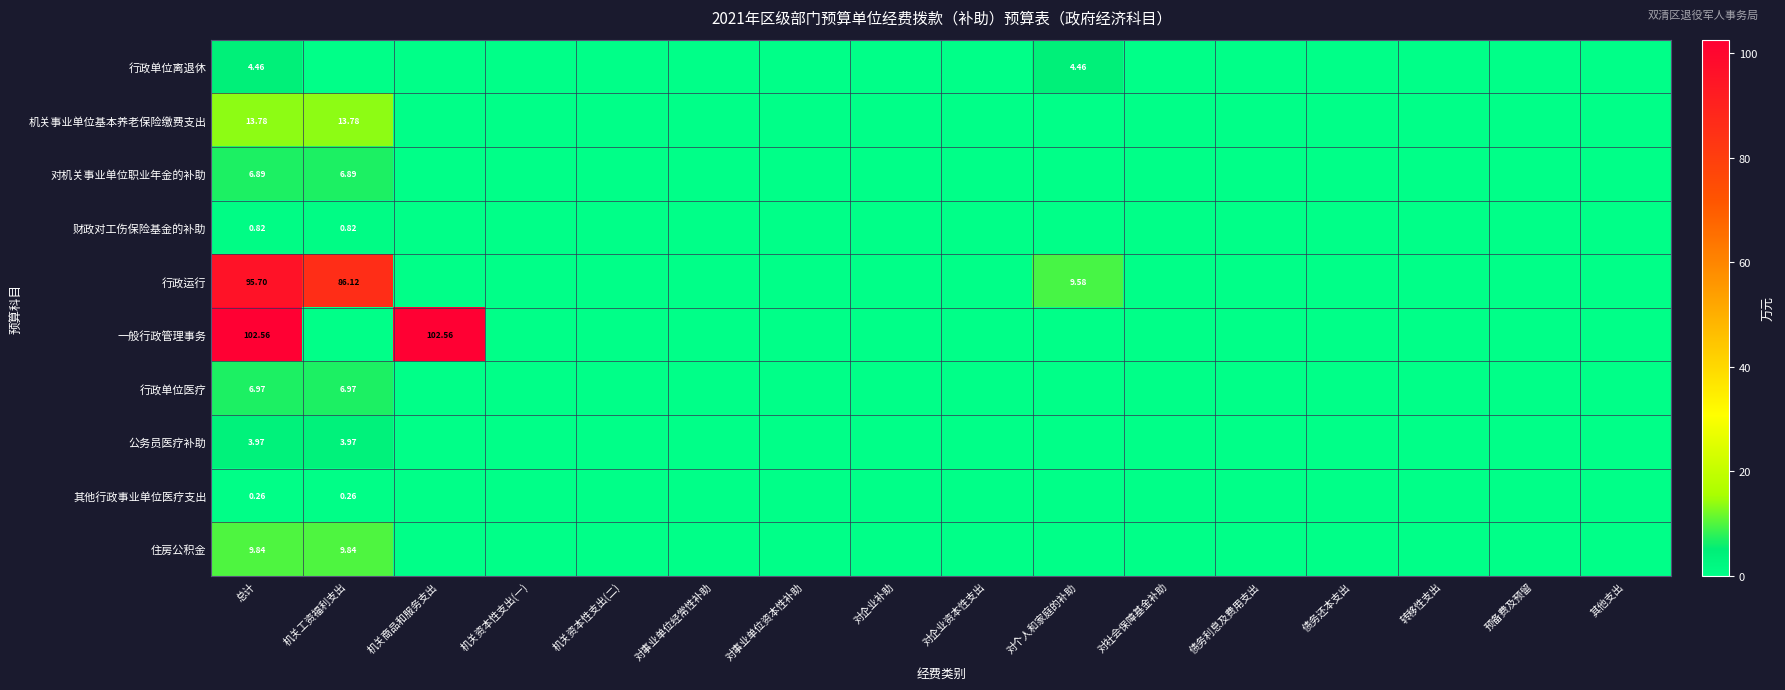

Which category has the lowest value in the 一般行政管理事务 series?

机关工资福利支出